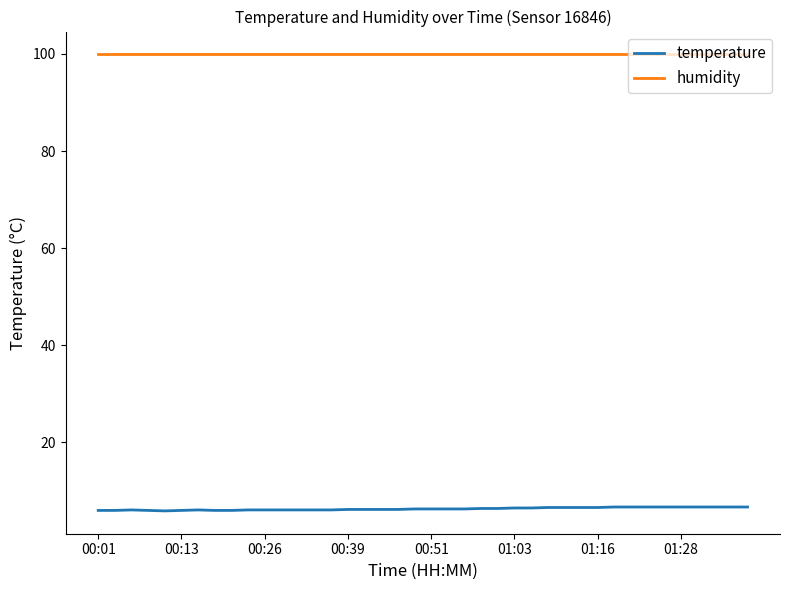

True or false: humidity and temperature intersect in this chart.

False